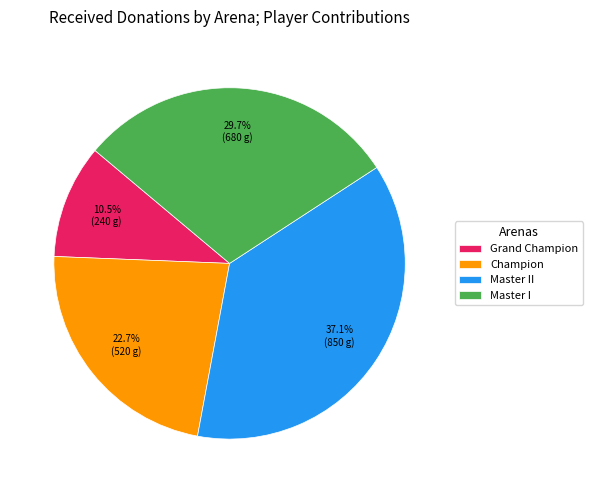

What is the smallest slice in the pie chart?

Grand Champion